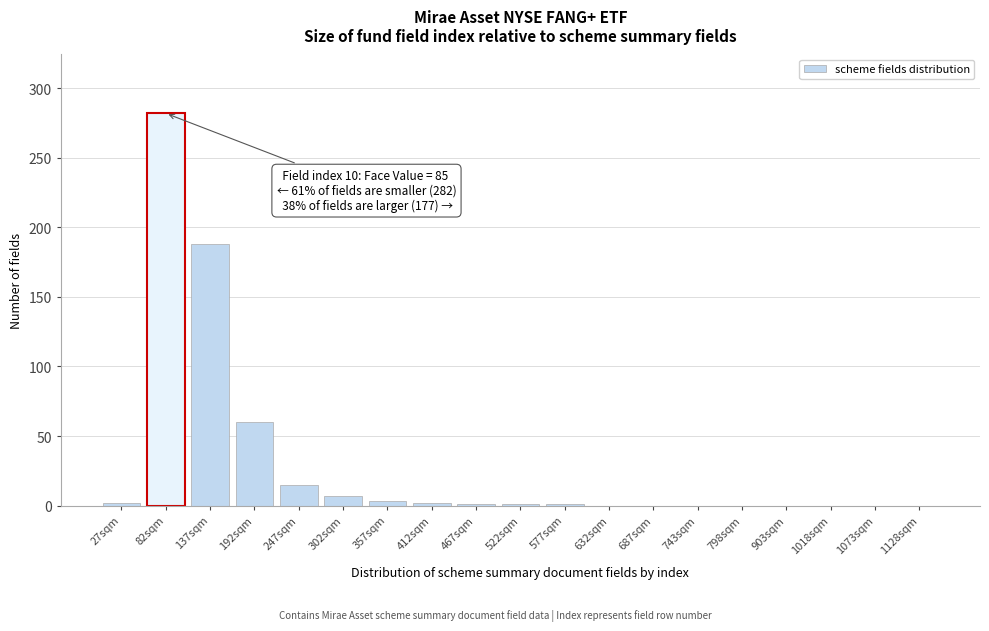

At which label is the value closest to 141?

137sqm